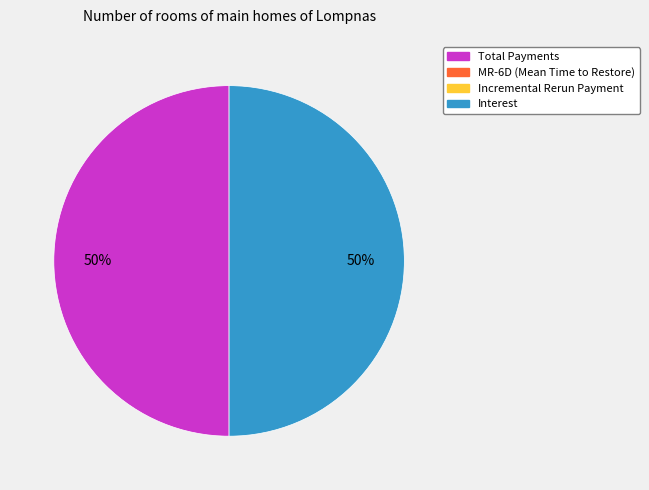

To the nearest percent, what is the average slice percentage?

50%